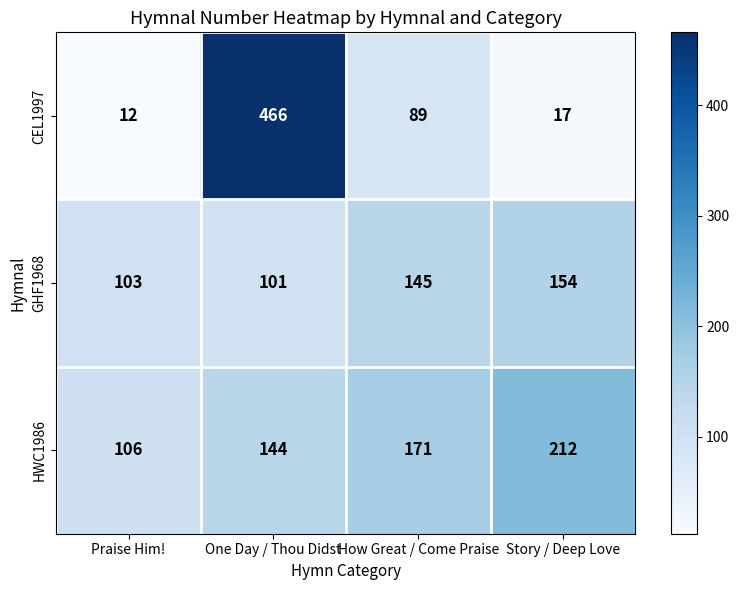

What is the approximate value of HWC1986 at How Great / Come Praise, to the nearest 5?

170